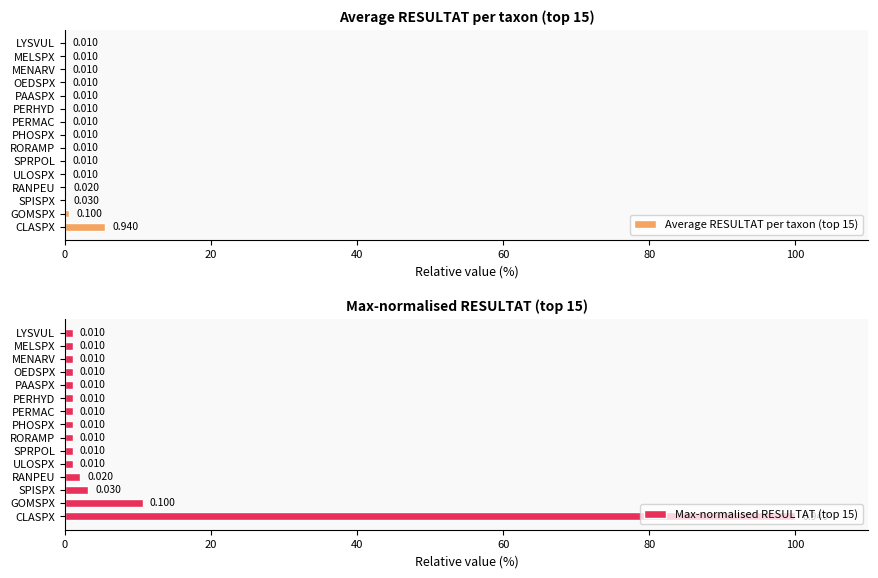

What is the value of the Max-normalised RESULTAT (top 15) bar at the 3rd from the left?

3.2